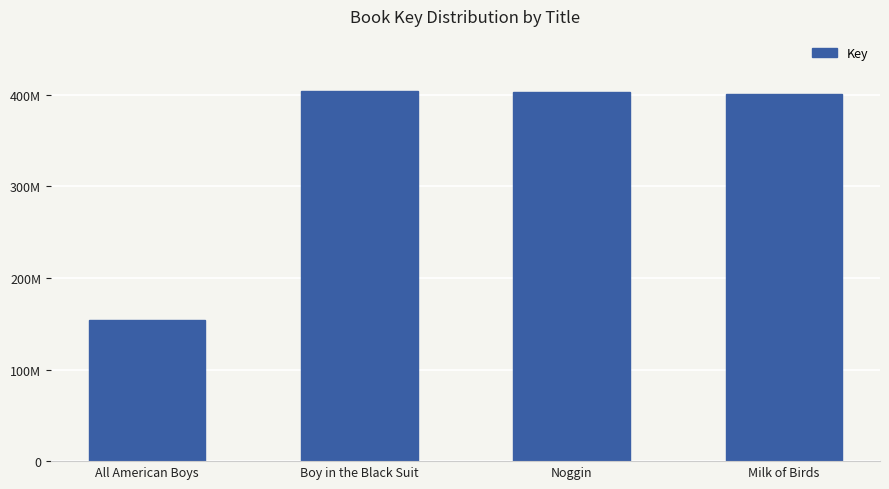

Reading left to right, list all the values displayed in this chart.

All American Boys=154558184	Boy in the Black Suit=403687606	Noggin=403385077	Milk of Birds=400682847